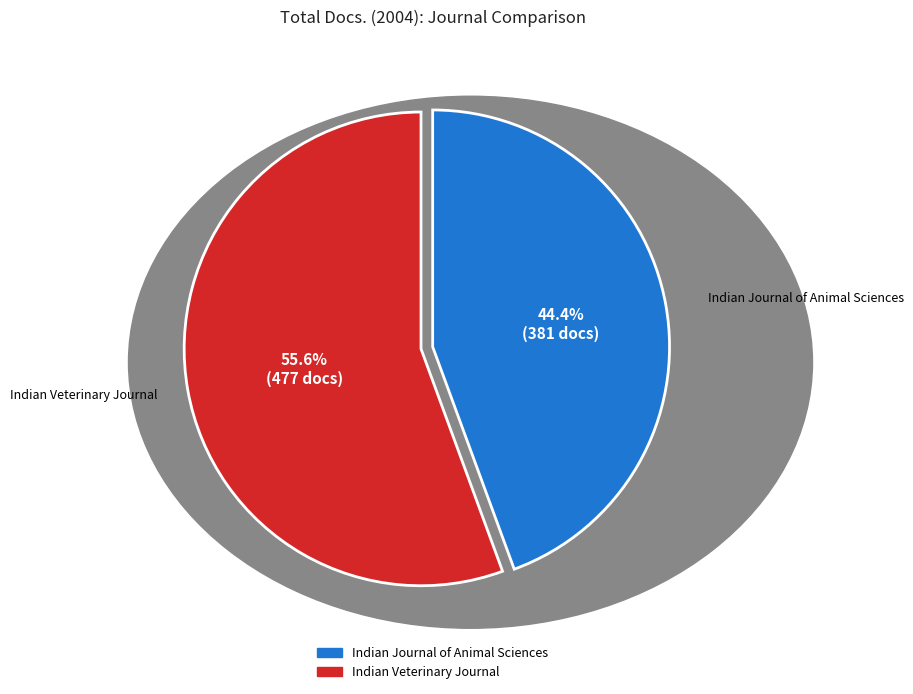

Which slice is the largest?

Indian Veterinary Journal